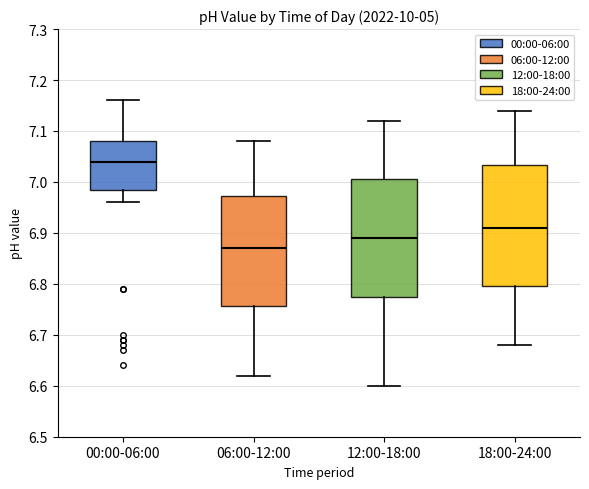

Reading left to right, read every box against the y-axis: the position of its median line, the range the box covers, and the ends of its whiskers. The values are not printed on the chart, so give them approximately, as read against the axis.

00:00-06:00: median 7.04, box 6.99 to 7.08, whiskers 6.96 to 7.16
06:00-12:00: median 6.87, box 6.76 to 6.97, whiskers 6.62 to 7.08
12:00-18:00: median 6.89, box 6.78 to 7.01, whiskers 6.60 to 7.12
18:00-24:00: median 6.91, box 6.80 to 7.03, whiskers 6.68 to 7.14